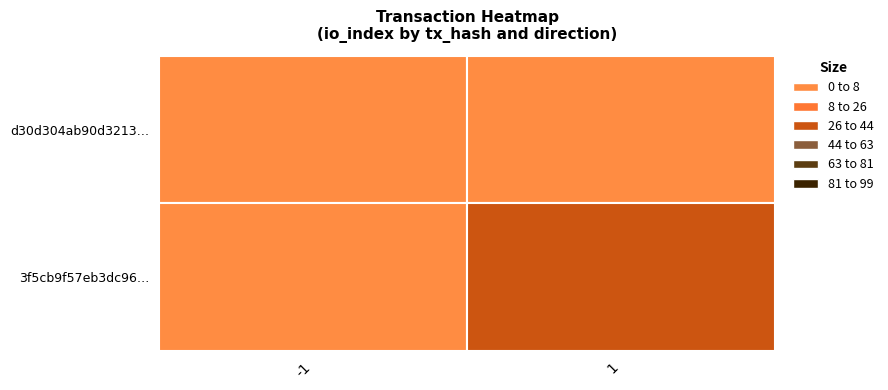

Which series has the largest total across all categories?

3f5cb9f57eb3dc963130e33f5e23c13f41e41a0